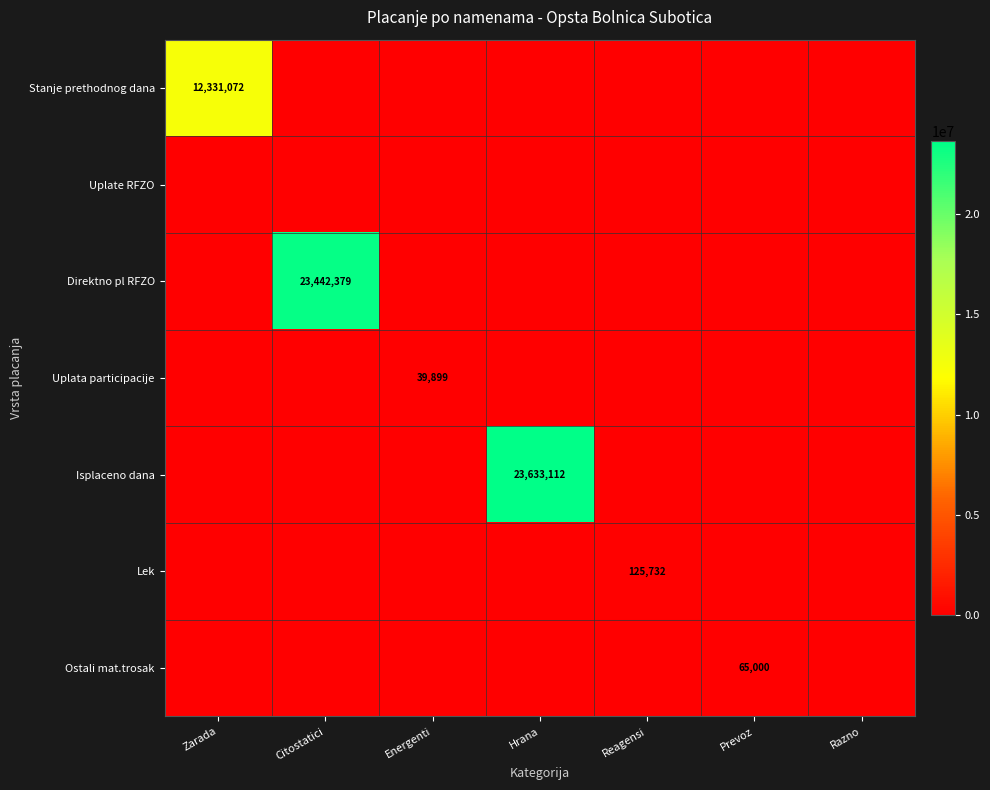

The Direktno pl RFZO series shows 5839415 at Citostatici. True or false?

False